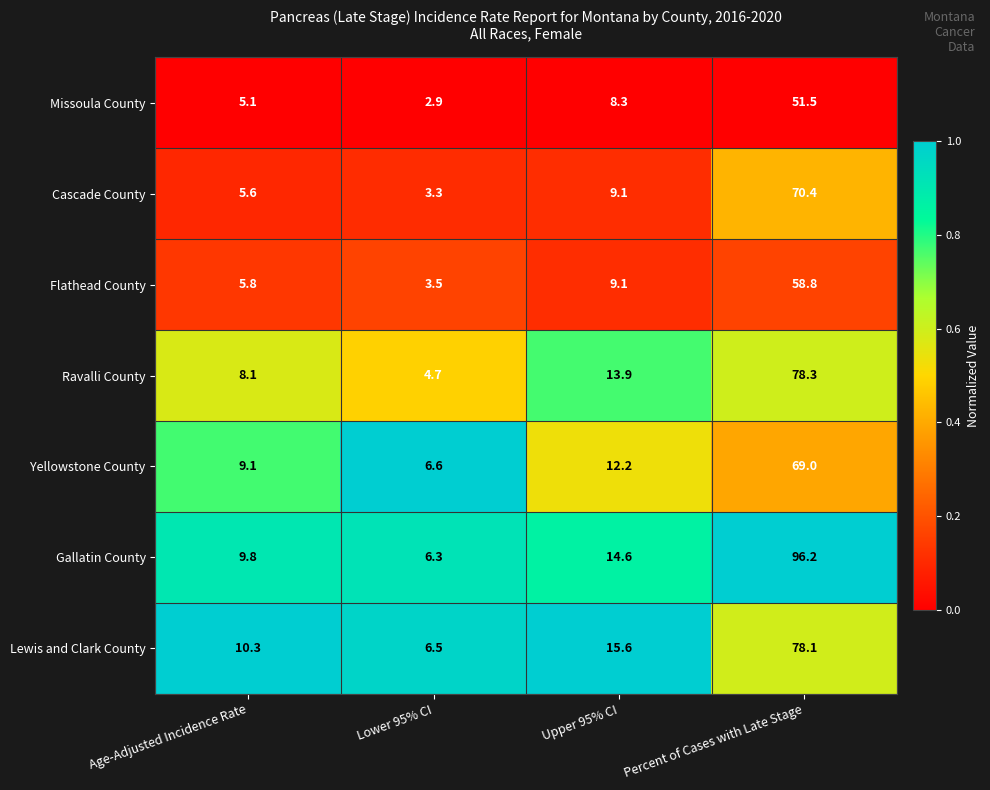

True or false: Flathead County has a value of 5.8 at Age-Adjusted Incidence Rate.

True